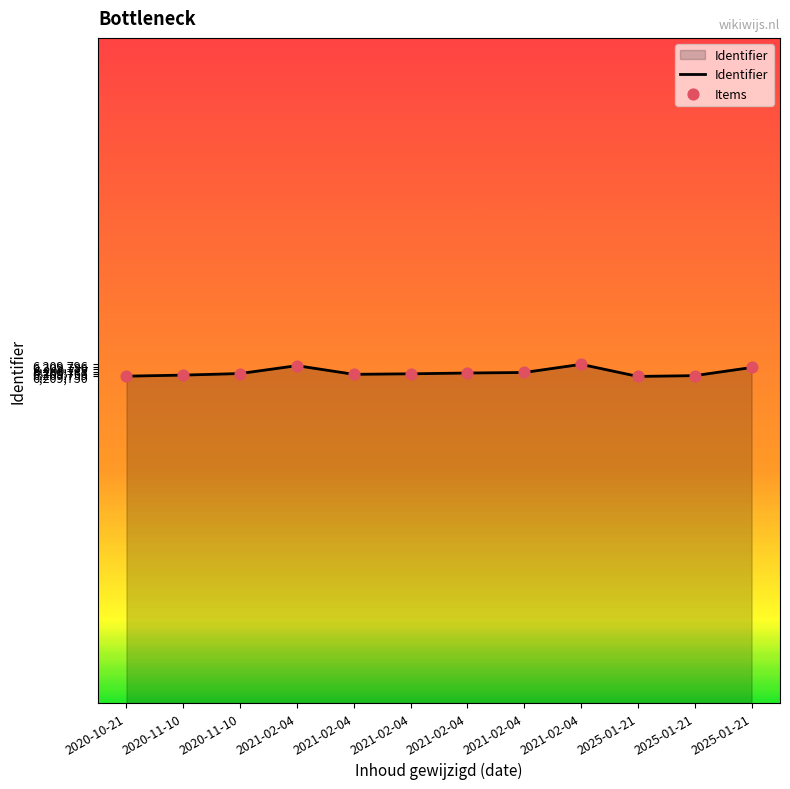

What is the ratio of the value at 2025-01-21 to the value at 2021-02-04?

1.0